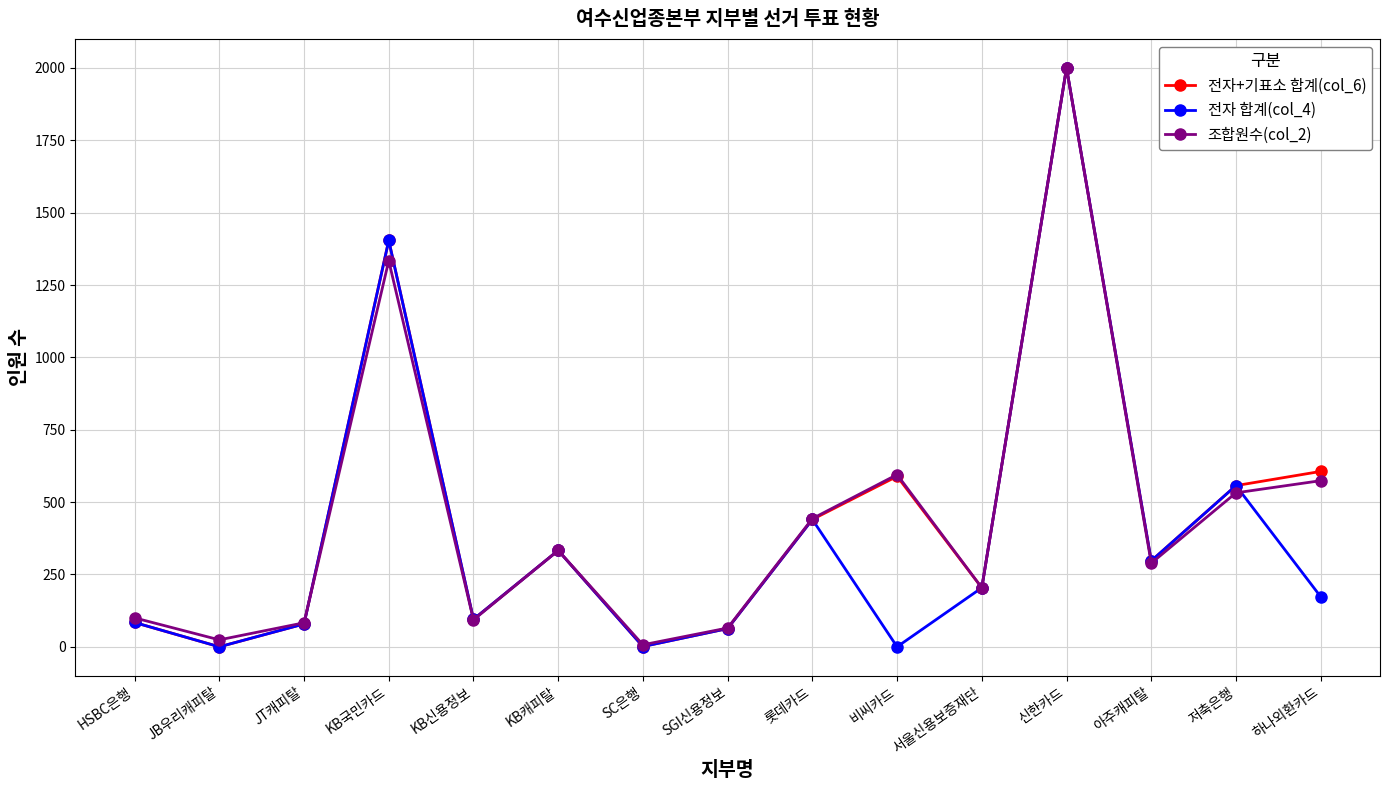

Where is the first local minimum for 조합원수(col_2)?

JB우리캐피탈